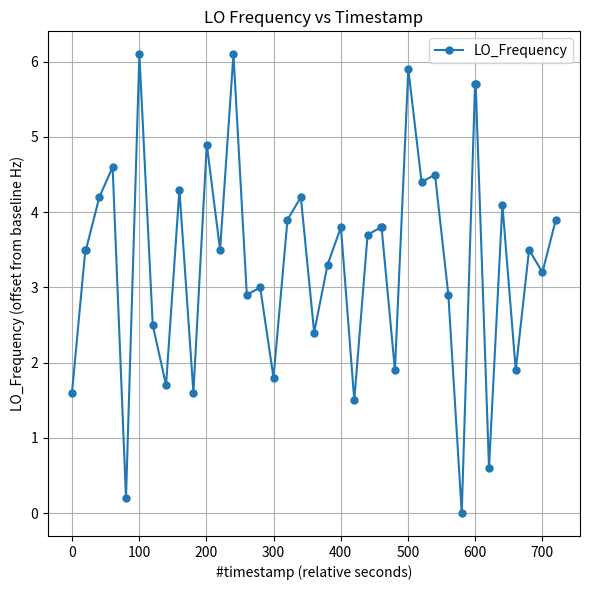

What is the maximum value shown in the chart?

6.1